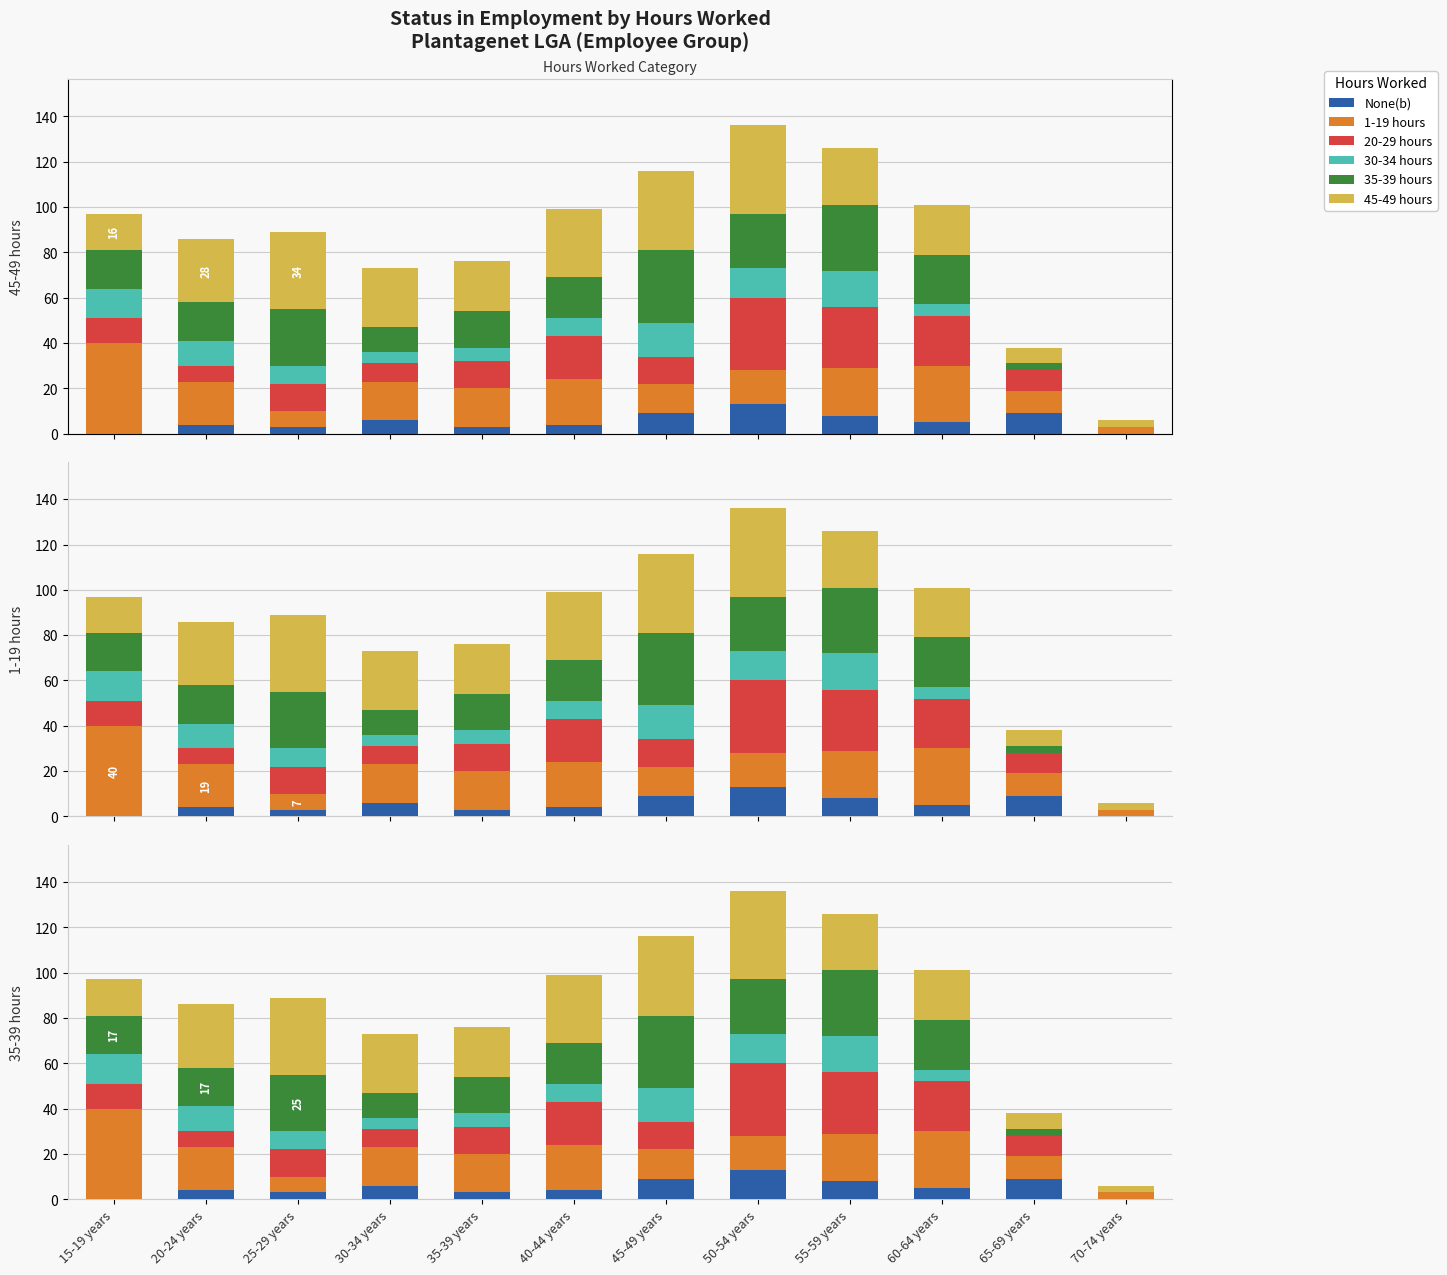

Reading left to right, list all the values displayed in this chart.

None(b): 0	4	3	6	3	4	9	13	8	5	9	0
1-19 hours: 40	19	7	17	17	20	13	15	21	25	10	3
20-29 hours: 11	7	12	8	12	19	12	32	27	22	9	0
30-34 hours: 13	11	8	5	6	8	15	13	16	5	0	0
35-39 hours: 17	17	25	11	16	18	32	24	29	22	3	0
45-49 hours: 16	28	34	26	22	30	35	39	25	22	7	3